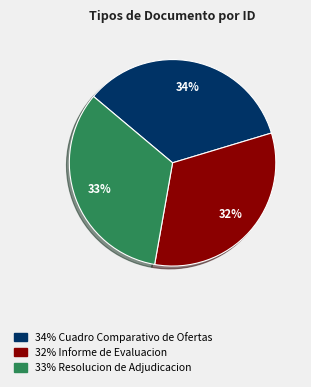

How many segments does this pie chart have?

3